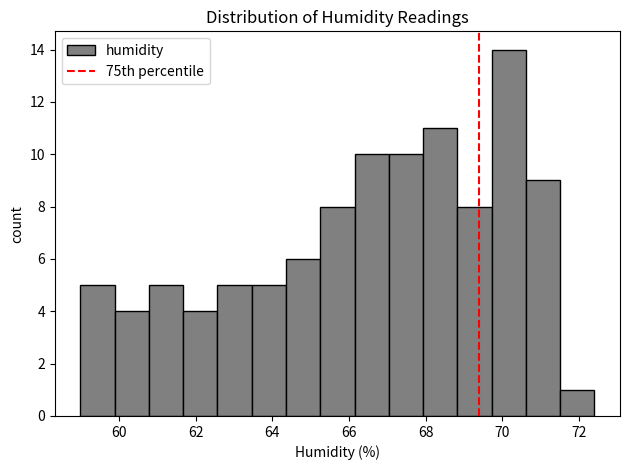

How tall is the bar that spans 64.4 to 65.2 on the x-axis? Neither the bar edges nor the heights are printed on the chart, so give them approximately, as read against the axes.

6